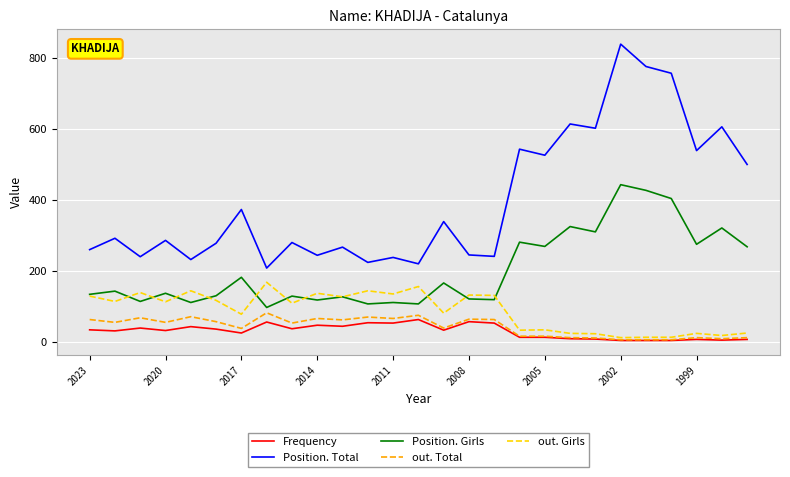

Which series has the largest total across all categories?

Position. Total